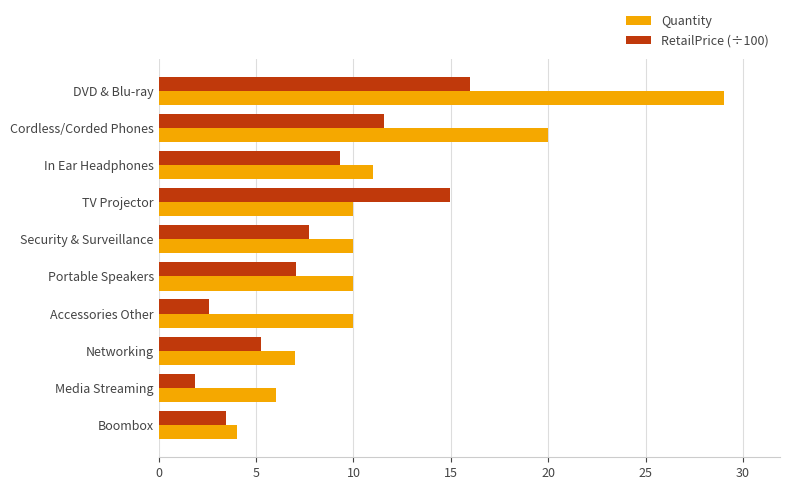

How many categories are shown in the chart?

10